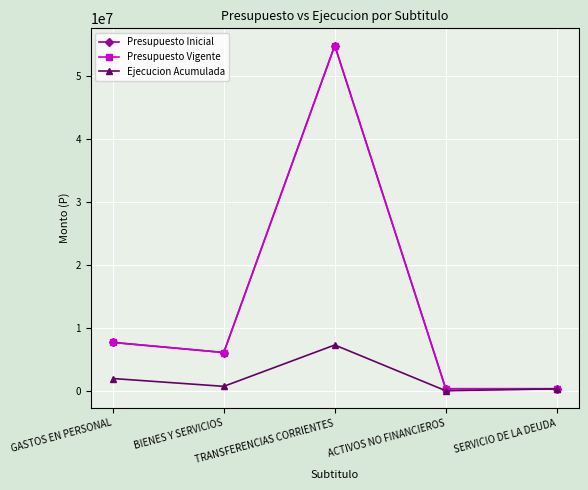

Is this an area chart (filled region under the line)?

No